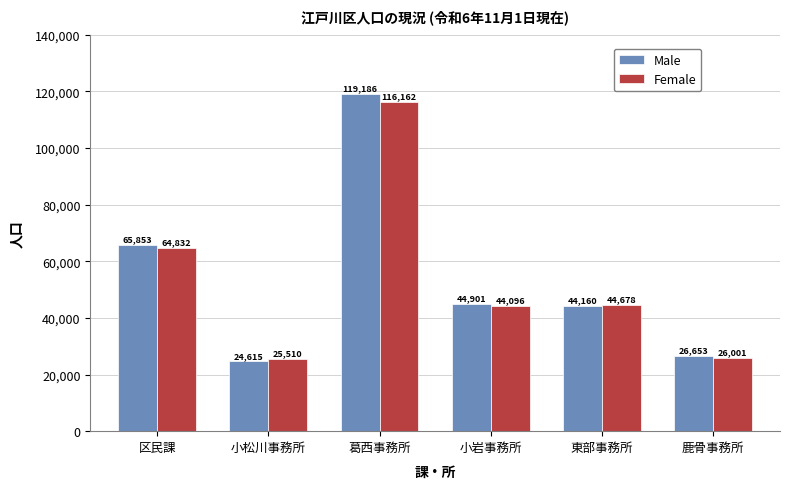

Reading left to right, what are all the values shown in this chart?

Male: 65853	24615	119186	44901	44160	26653
Female: 64832	25510	116162	44096	44678	26001